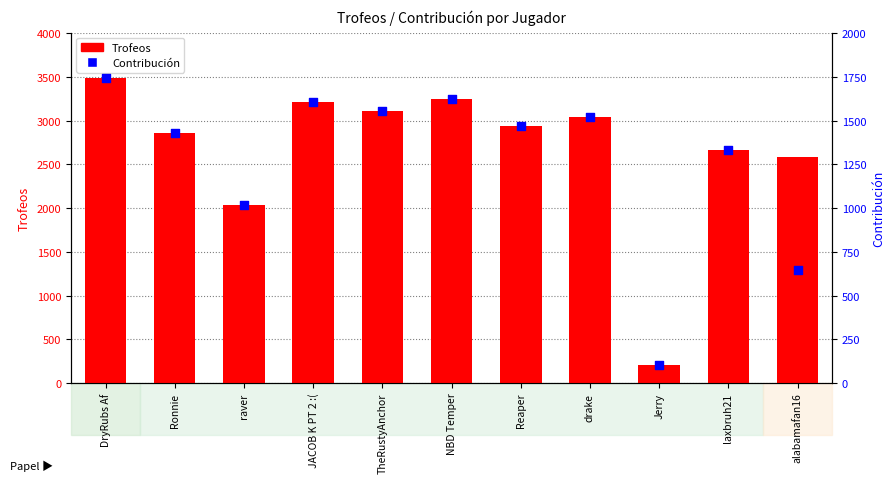

Is the value of Trofeos at Ronnie greater than the value of Contribución at drake?

Yes